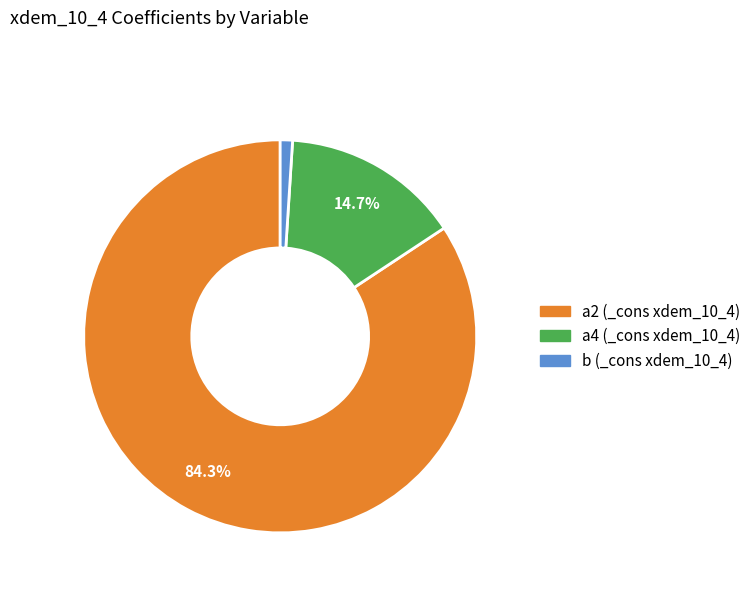

What is the largest slice in the pie chart?

a2 (_cons xdem_10_4)